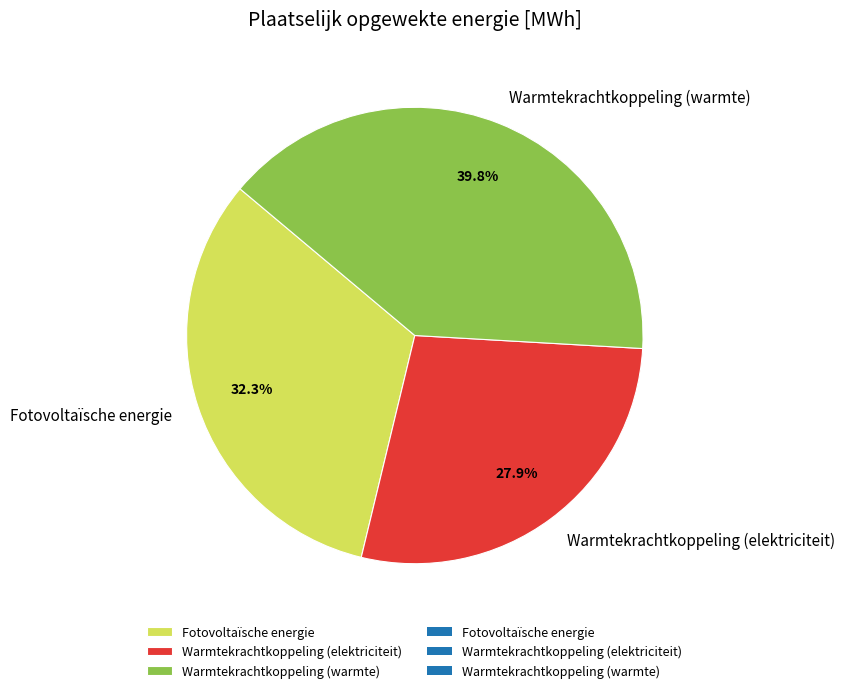

Which slice is the largest?

Warmtekrachtkoppeling (warmte)